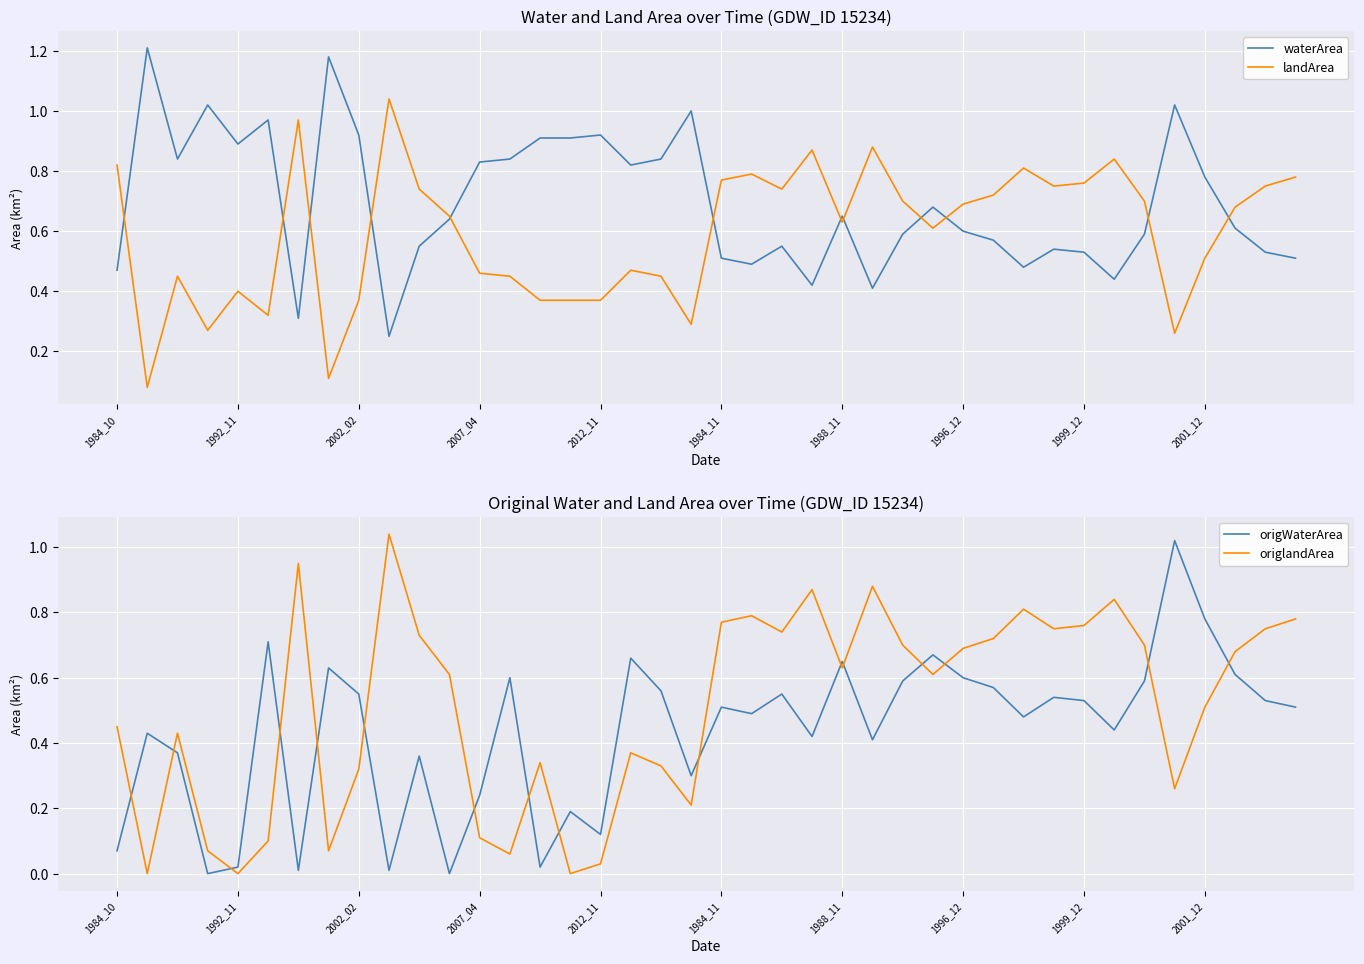

Which series has the widest spread of values?

origlandArea